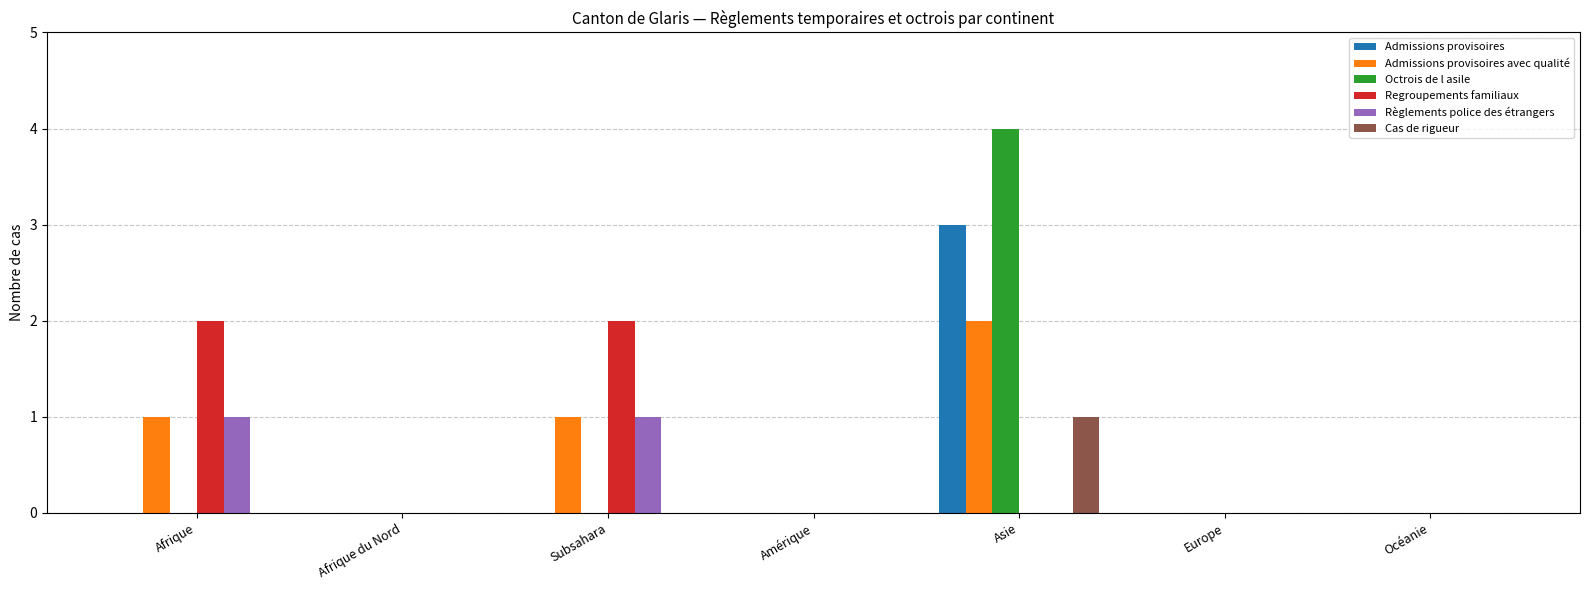

Reading left to right, list all the values displayed in this chart.

Admissions provisoires: Afrique=0	Afrique du Nord=0	Subsahara=0	Amérique=0	Asie=3	Europe=0	Océanie=0
Admissions provisoires avec qualité: Afrique=1	Afrique du Nord=0	Subsahara=1	Amérique=0	Asie=2	Europe=0	Océanie=0
Octrois de l asile: Afrique=0	Afrique du Nord=0	Subsahara=0	Amérique=0	Asie=4	Europe=0	Océanie=0
Regroupements familiaux: Afrique=2	Afrique du Nord=0	Subsahara=2	Amérique=0	Asie=0	Europe=0	Océanie=0
Règlements police des étrangers: Afrique=1	Afrique du Nord=0	Subsahara=1	Amérique=0	Asie=0	Europe=0	Océanie=0
Cas de rigueur: Afrique=0	Afrique du Nord=0	Subsahara=0	Amérique=0	Asie=1	Europe=0	Océanie=0